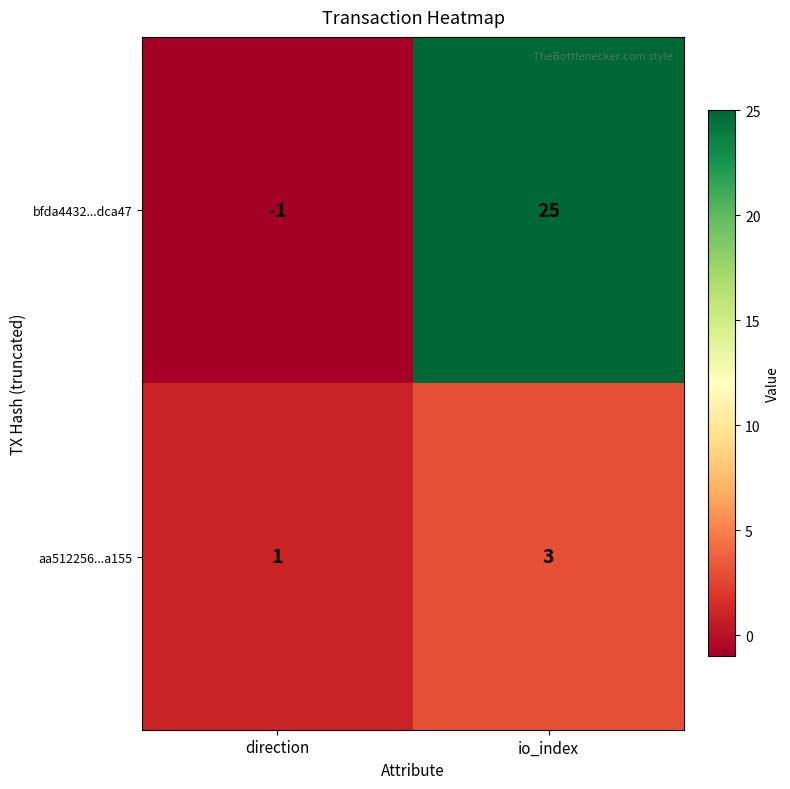

What is the approximate value of bfda4432...dca47 at io_index, to the nearest 5?

25